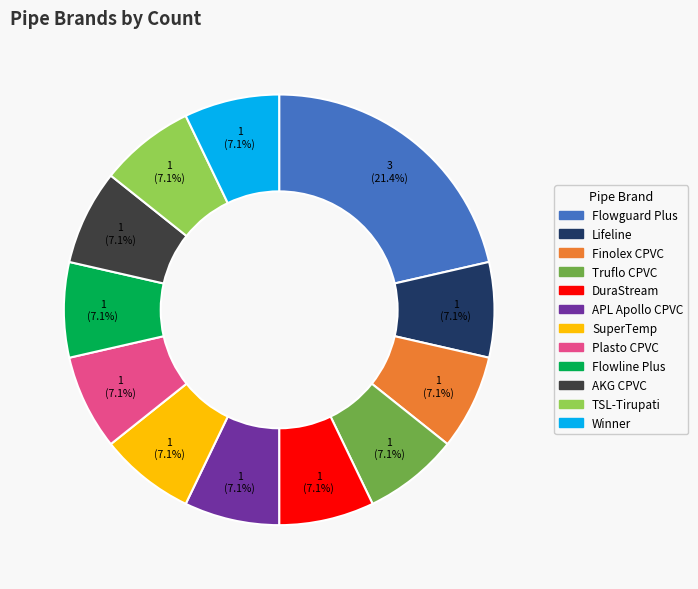

How many slices are in this pie chart?

12